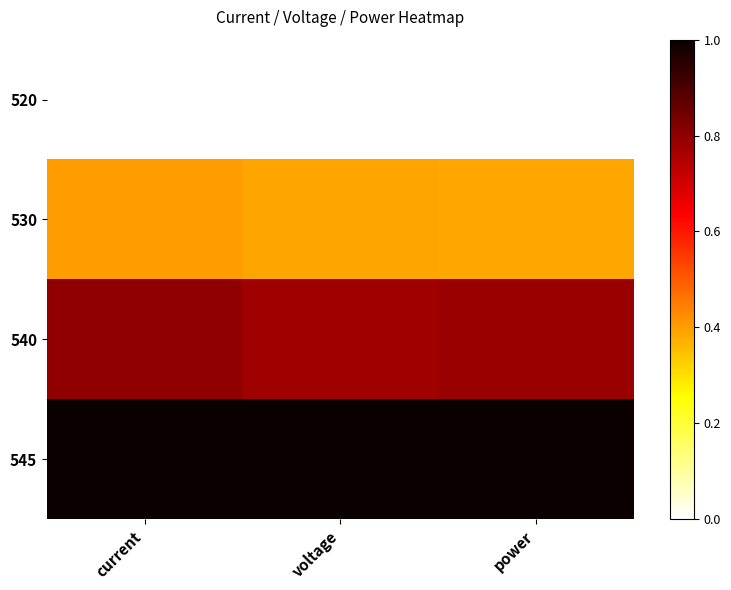

What is the difference between the highest and lowest values at current?

1.0